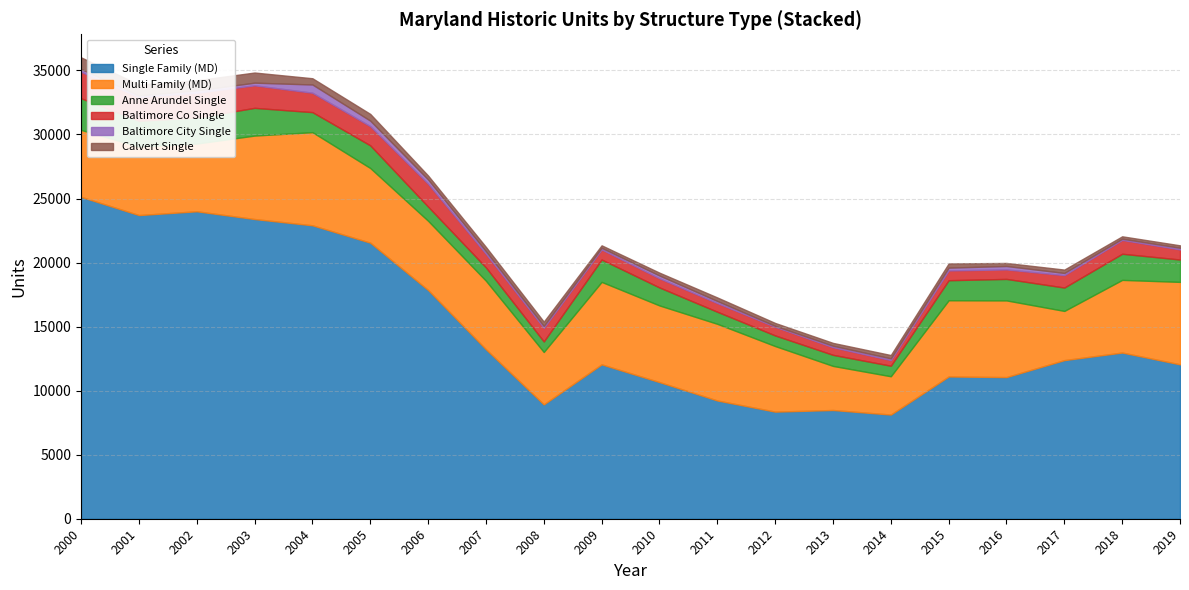

What is the spread (max minus min) of values at 2005?

21120